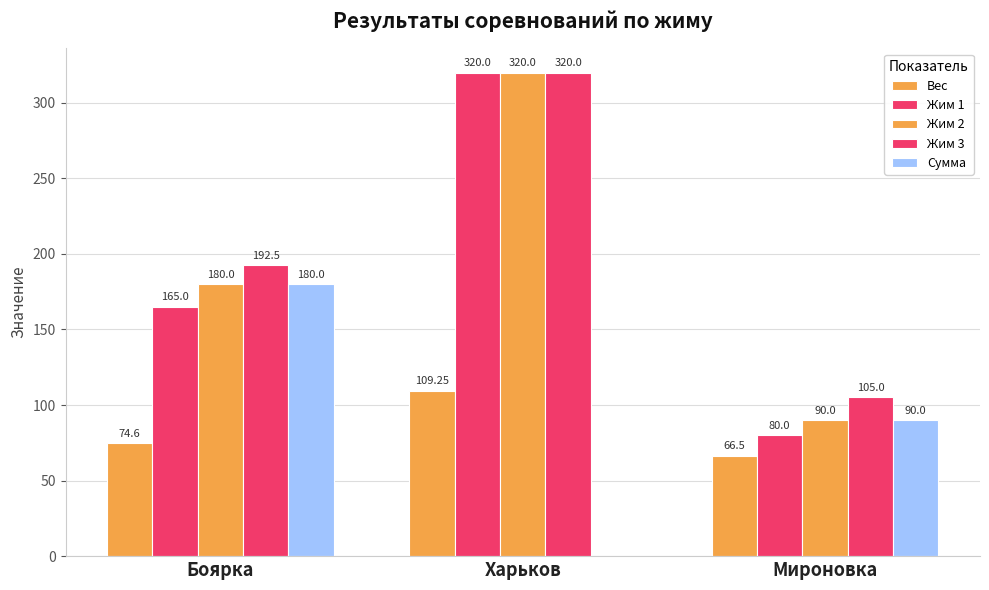

Are the bars grouped side by side (vs. stacked)?

Yes